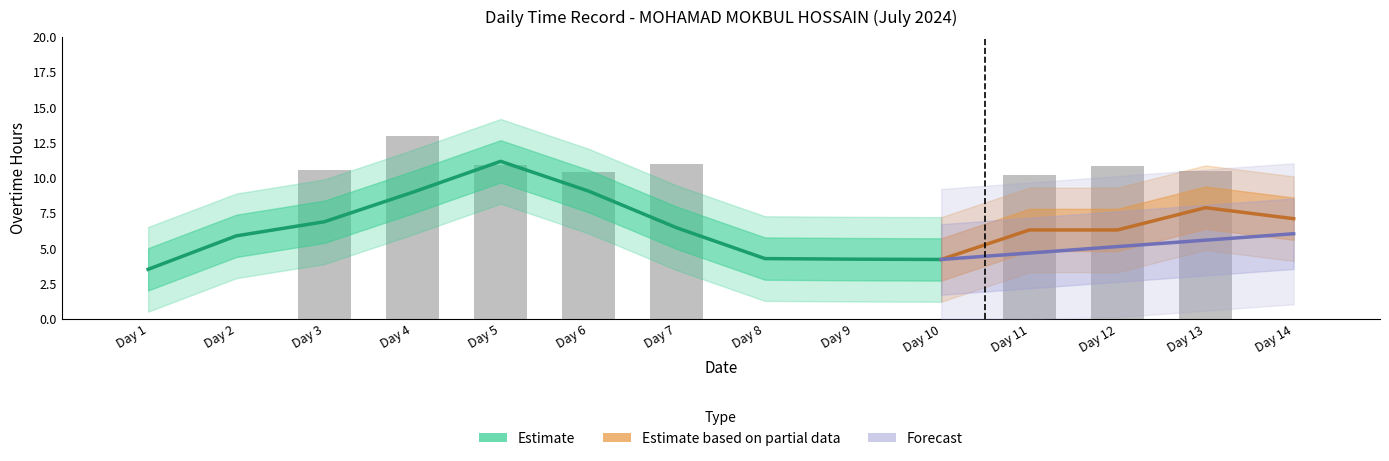

Reading left to right, list all the values displayed in this chart.

Day 1=0.0	Day 2=0.0	Day 3=10.6	Day 4=13.0	Day 5=10.9	Day 6=10.4	Day 7=11.0	Day 8=0.0	Day 9=0.0	Day 10=0.0	Day 11=10.2	Day 12=10.9	Day 13=10.5	Day 14=0.0